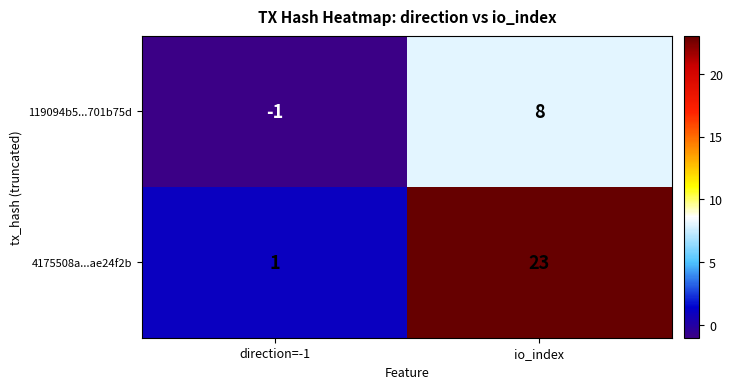

Reading right to left, what are all the values shown in this chart?

119094b5...701b75d: 8	-1
4175508a...ae24f2b: 23	1